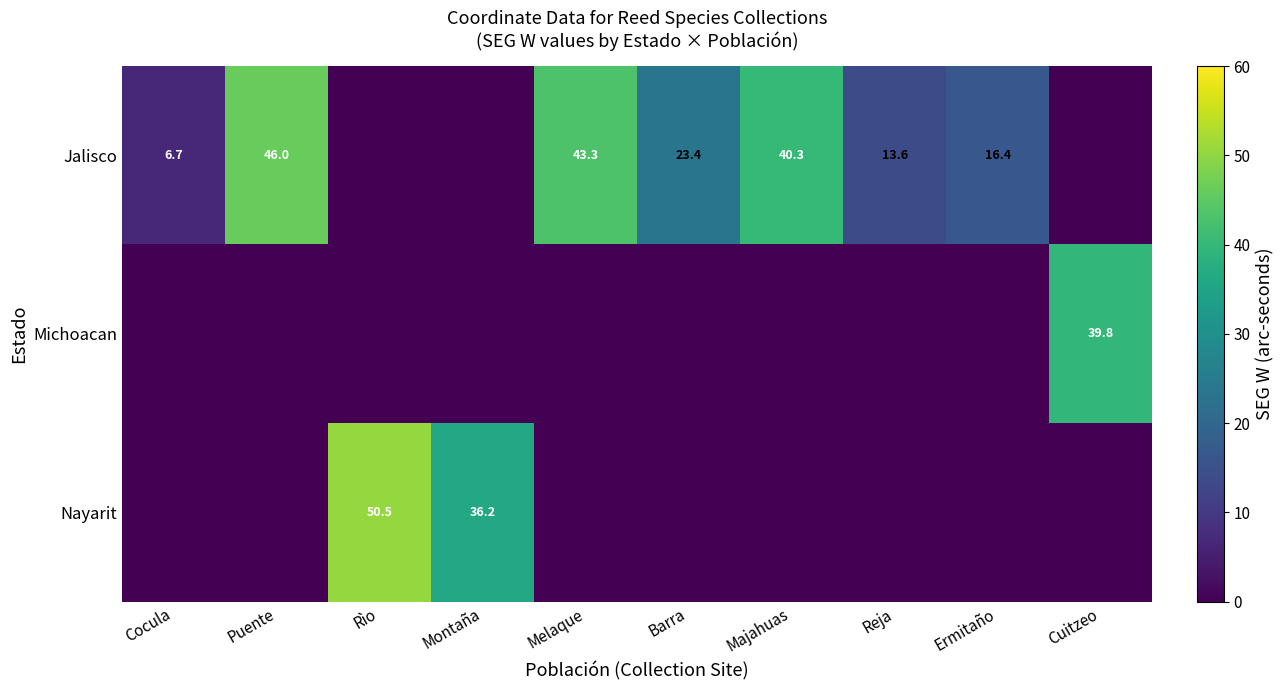

What is the sum of the Jalisco values at Cocula and Reja?

20.3